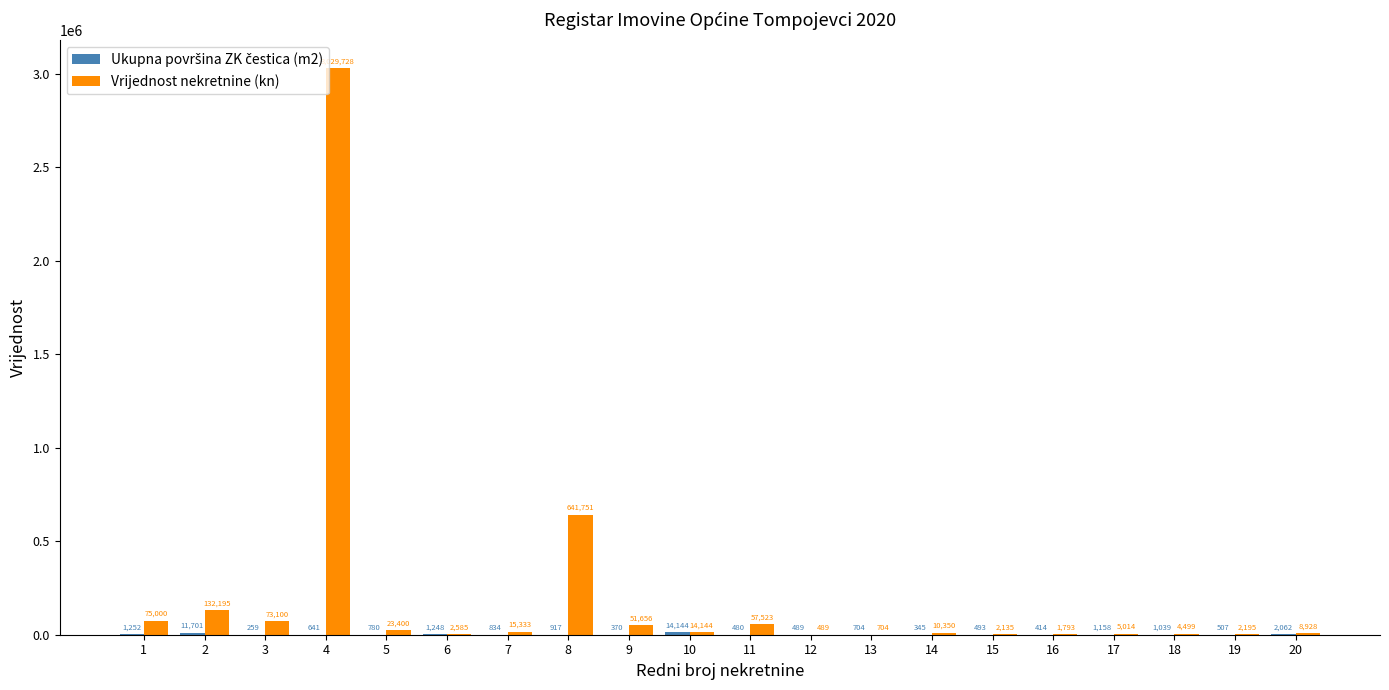

Where does the Vrijednost nekretnine (kn) series first go above 14144?

1